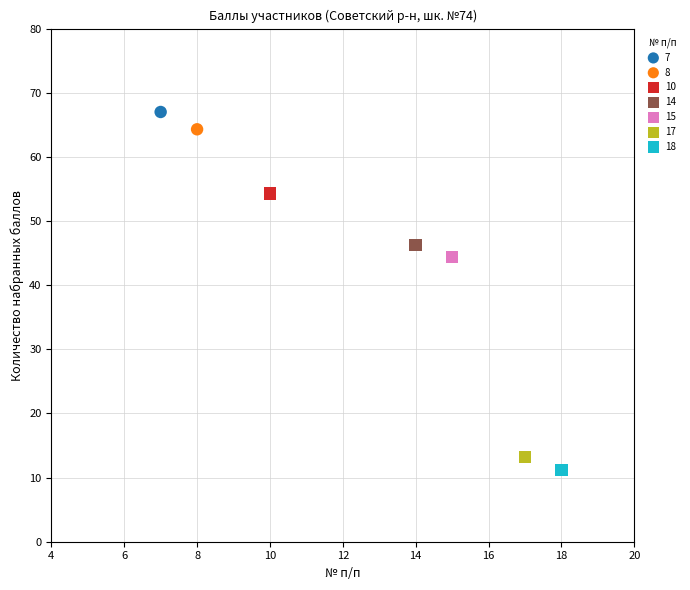

What are all the series names shown in the legend?

7, 8, 10, 14, 15, 17, 18